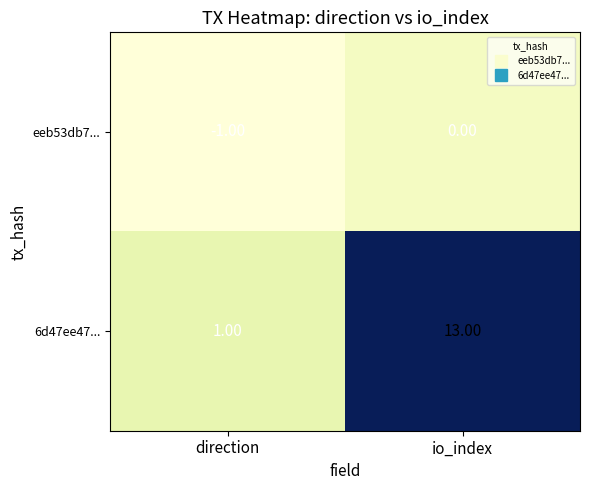

Rank the series by their maximum value, from highest to lowest.

6d47ee47..., eeb53db7...